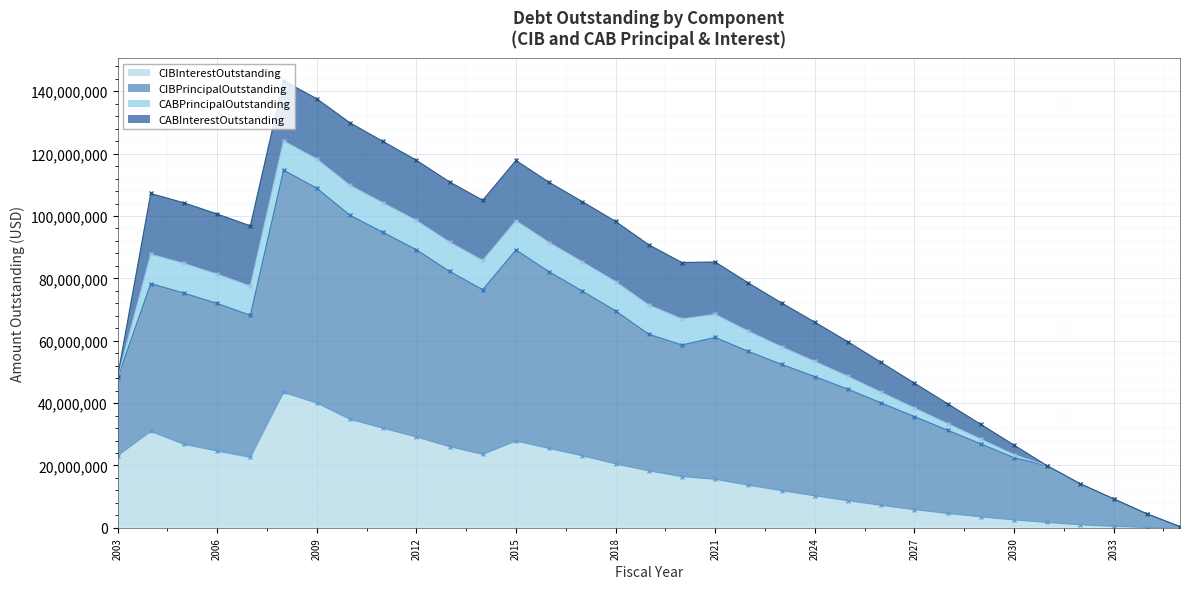

True or false: CIBPrincipalOutstanding and CIBInterestOutstanding intersect in this chart.

False